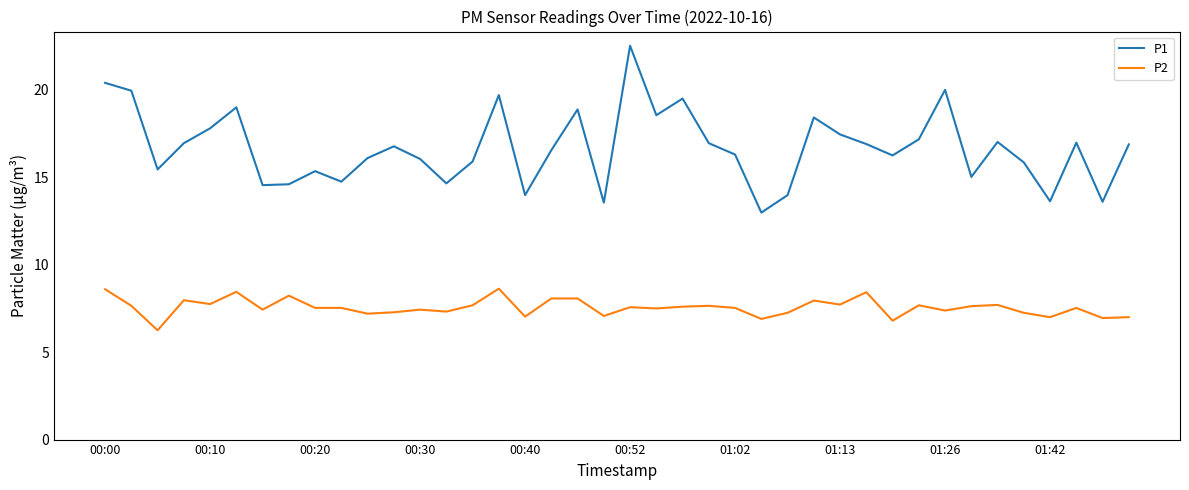

Which series has the largest total across all categories?

P1